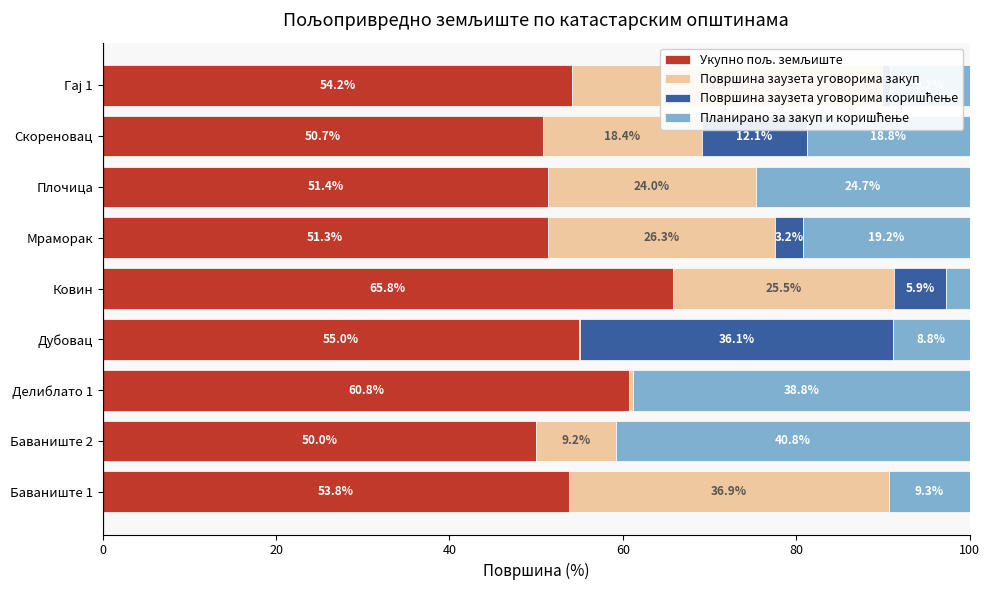

What is the total value across all series at Баваниште 2?

100.0